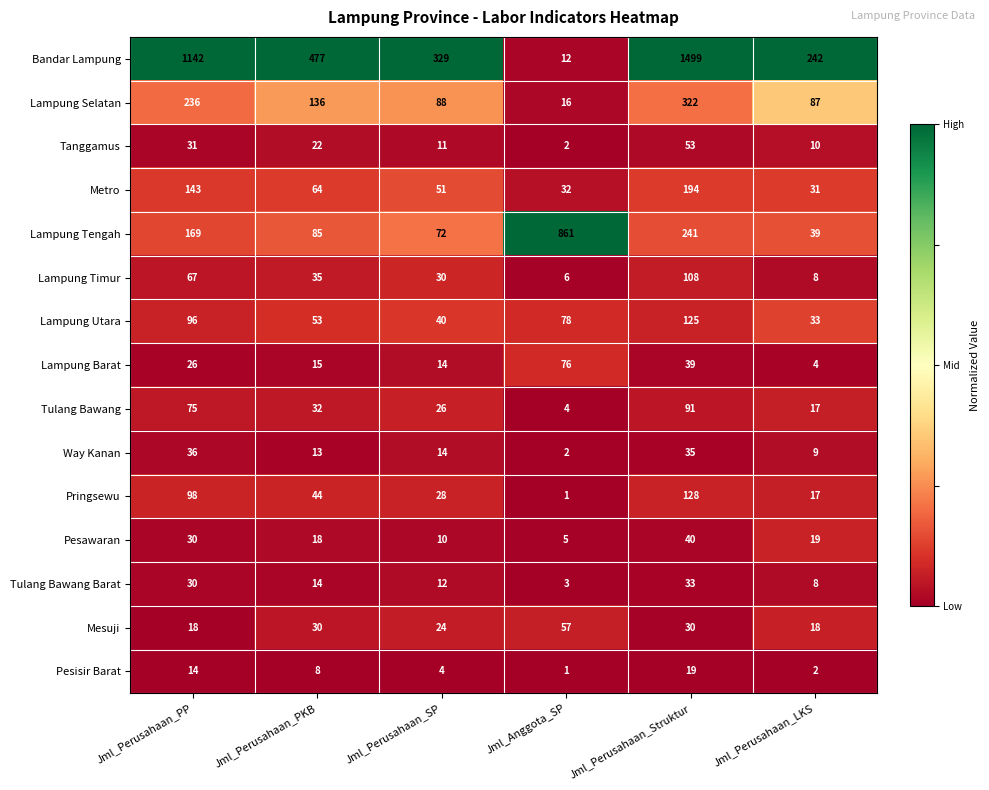

List the series in order of their peak value, highest first.

Bandar Lampung, Lampung Tengah, Lampung Selatan, Metro, Pringsewu, Lampung Utara, Lampung Timur, Tulang Bawang, Lampung Barat, Mesuji, Tanggamus, Pesawaran, Way Kanan, Tulang Bawang Barat, Pesisir Barat